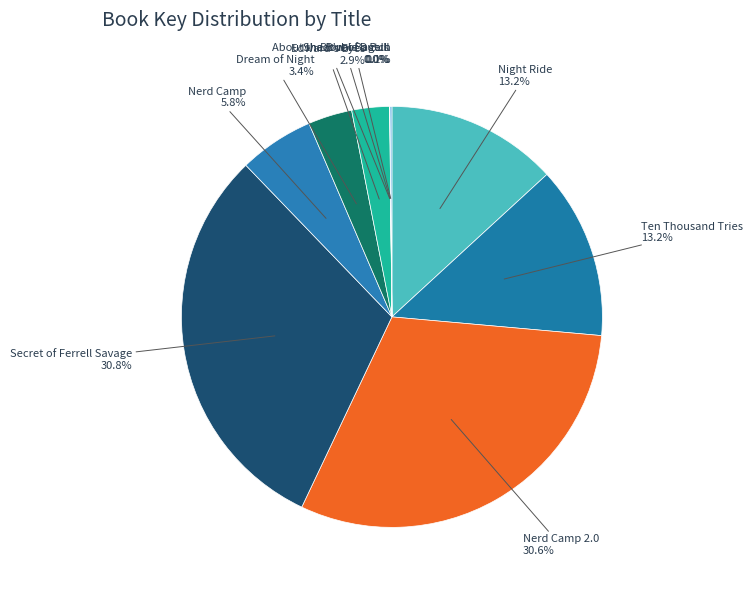

Do Secret of Ferrell Savage and Dream of Night together represent more than half of the pie?

No